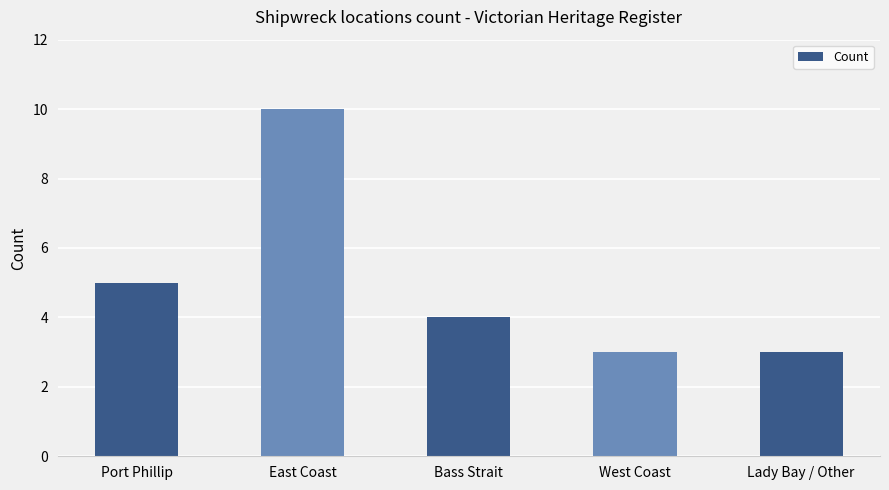

What is the difference between the maximum and minimum values?

7